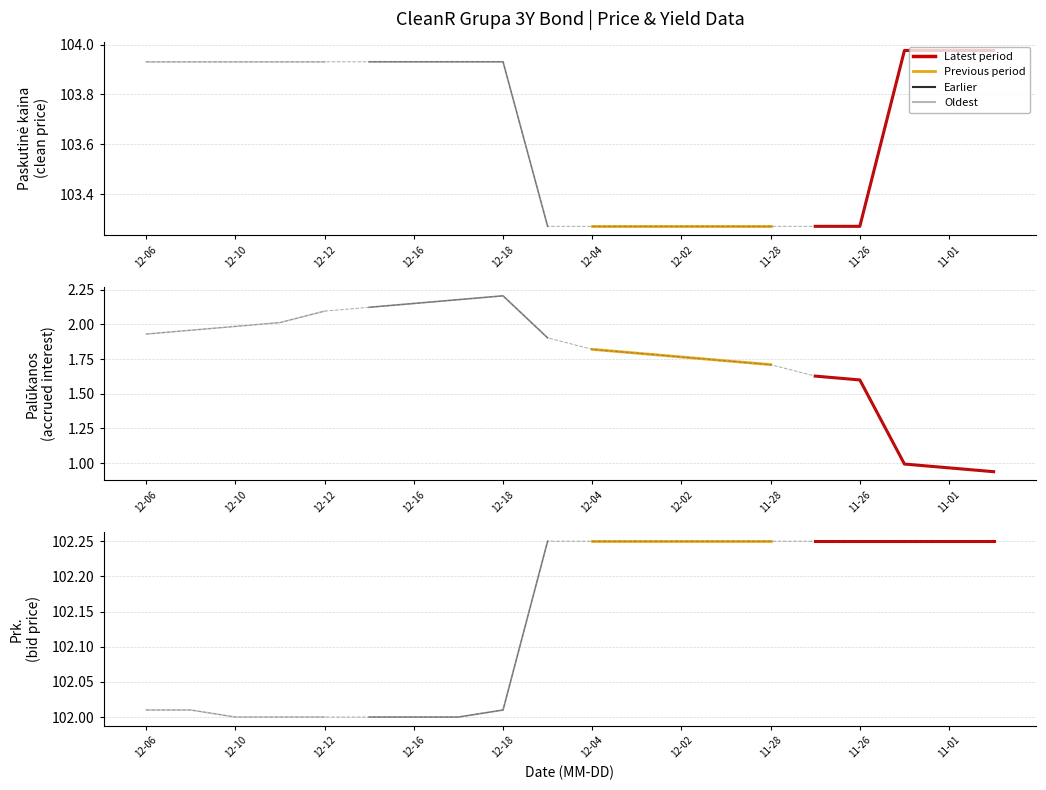

The value of Paskutine_kaina at 12-18 is 183.7. True or false?

False